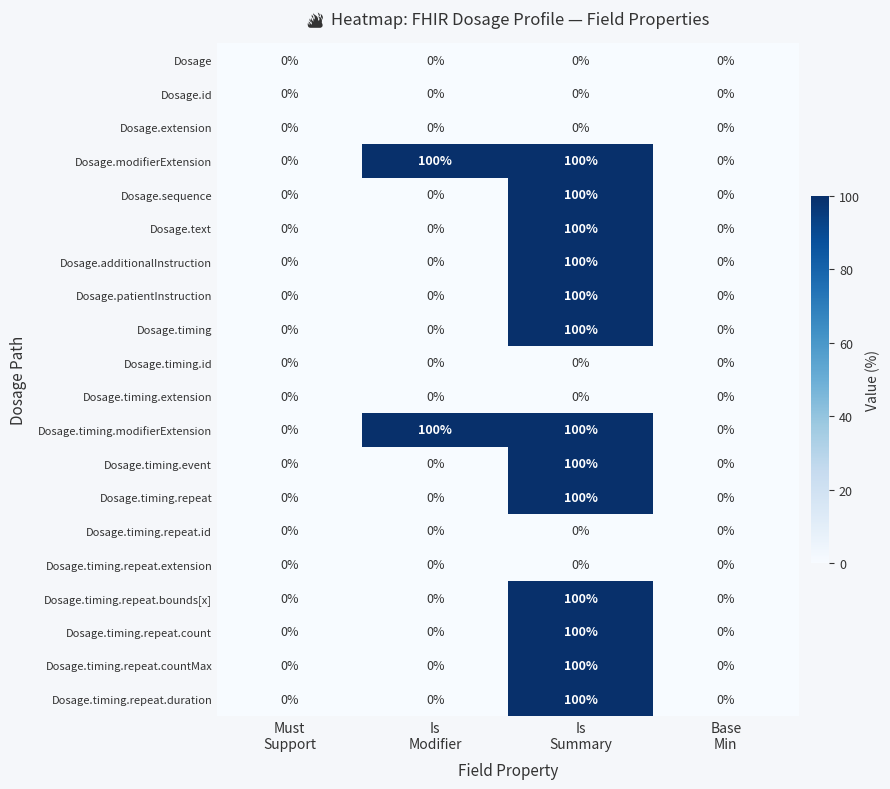

What is the sum of all Dosage.timing.repeat.duration values?

100